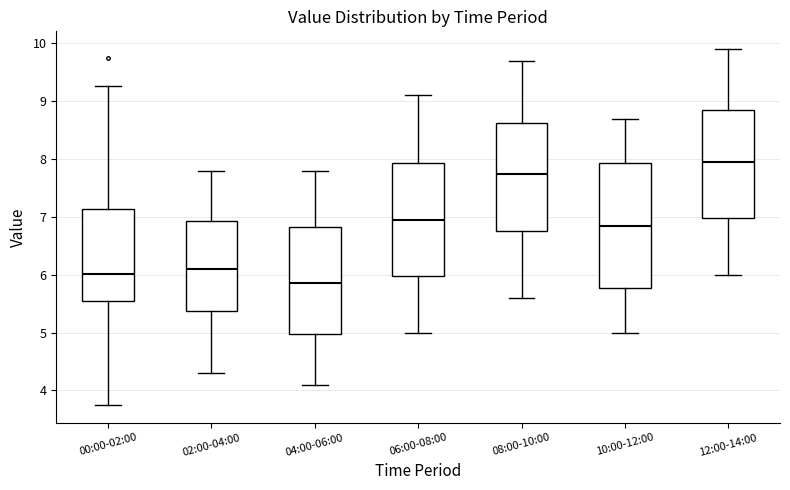

Reading left to right, transcribe this box plot: for each box, give where its median line is, the range the box spans, and where its two whiskers end, as read against the y-axis. The values are not printed on the chart, so give them approximately, as read against the axis.

00:00-02:00: median 6.0, box 5.5 to 7.1, whiskers 3.8 to 9.3
02:00-04:00: median 6.1, box 5.4 to 6.9, whiskers 4.3 to 7.8
04:00-06:00: median 5.9, box 5.0 to 6.8, whiskers 4.1 to 7.8
06:00-08:00: median 7.0, box 6.0 to 7.9, whiskers 5.0 to 9.1
08:00-10:00: median 7.8, box 6.8 to 8.6, whiskers 5.6 to 9.7
10:00-12:00: median 6.9, box 5.8 to 7.9, whiskers 5.0 to 8.7
12:00-14:00: median 8.0, box 7.0 to 8.9, whiskers 6.0 to 9.9